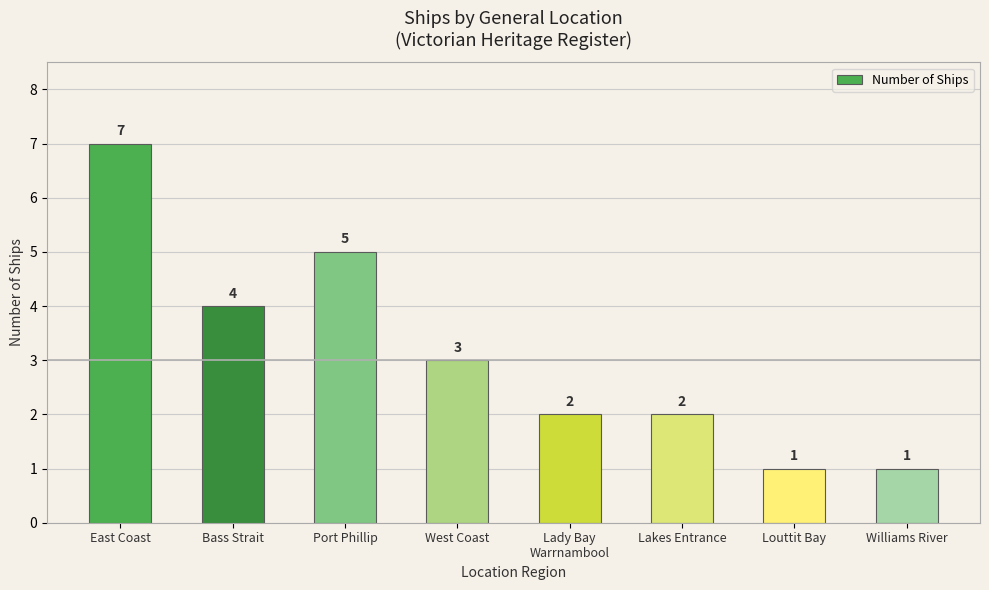

Reading left to right, list all the values displayed in this chart.

7	4	5	3	2	2	1	1